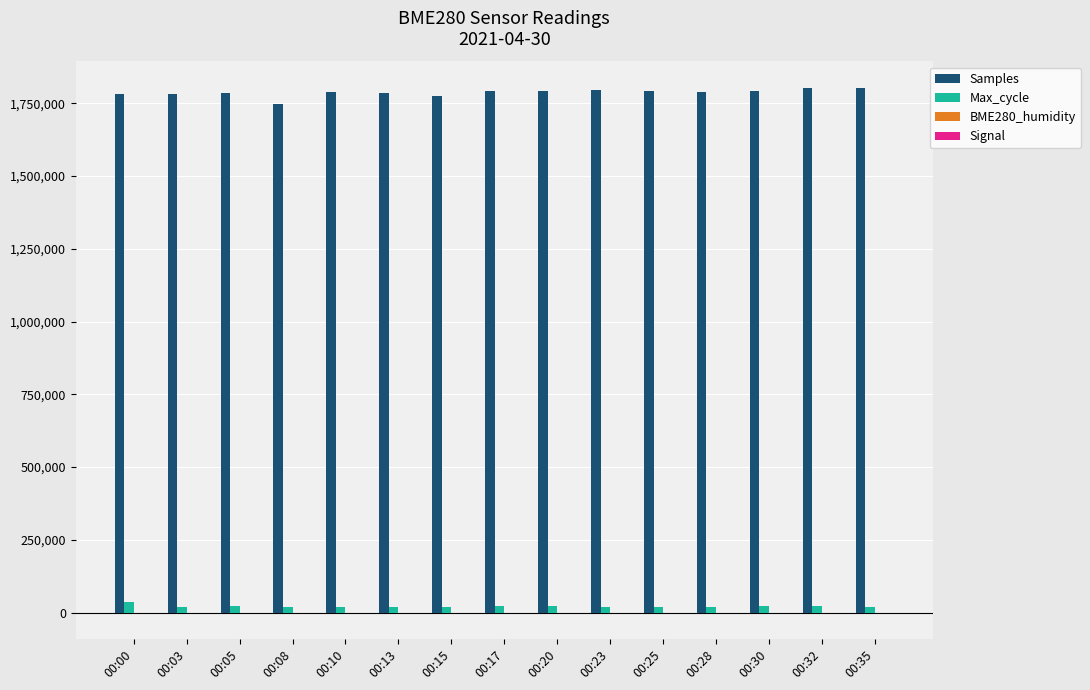

Which series has the largest total across all categories?

Samples